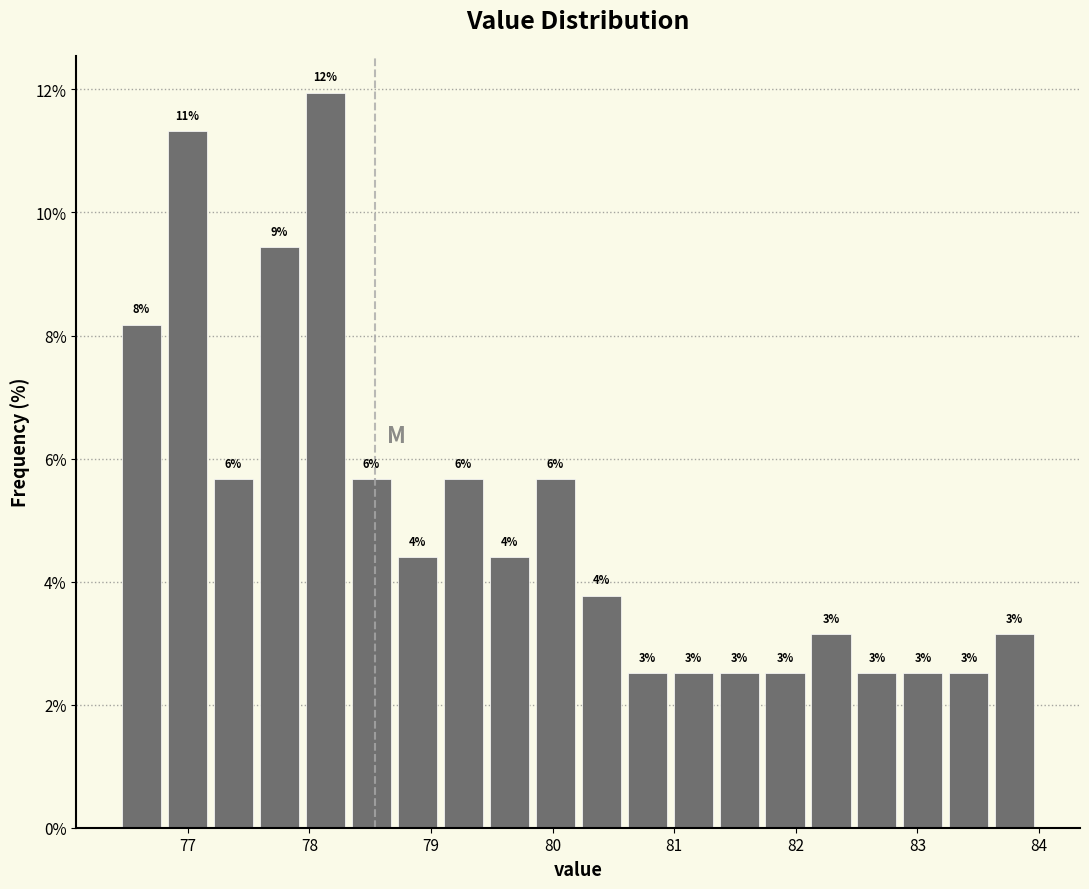

Around what value on the x-axis is the tallest bar? Give the approximate position of its centre, as read against the axis.

78.1